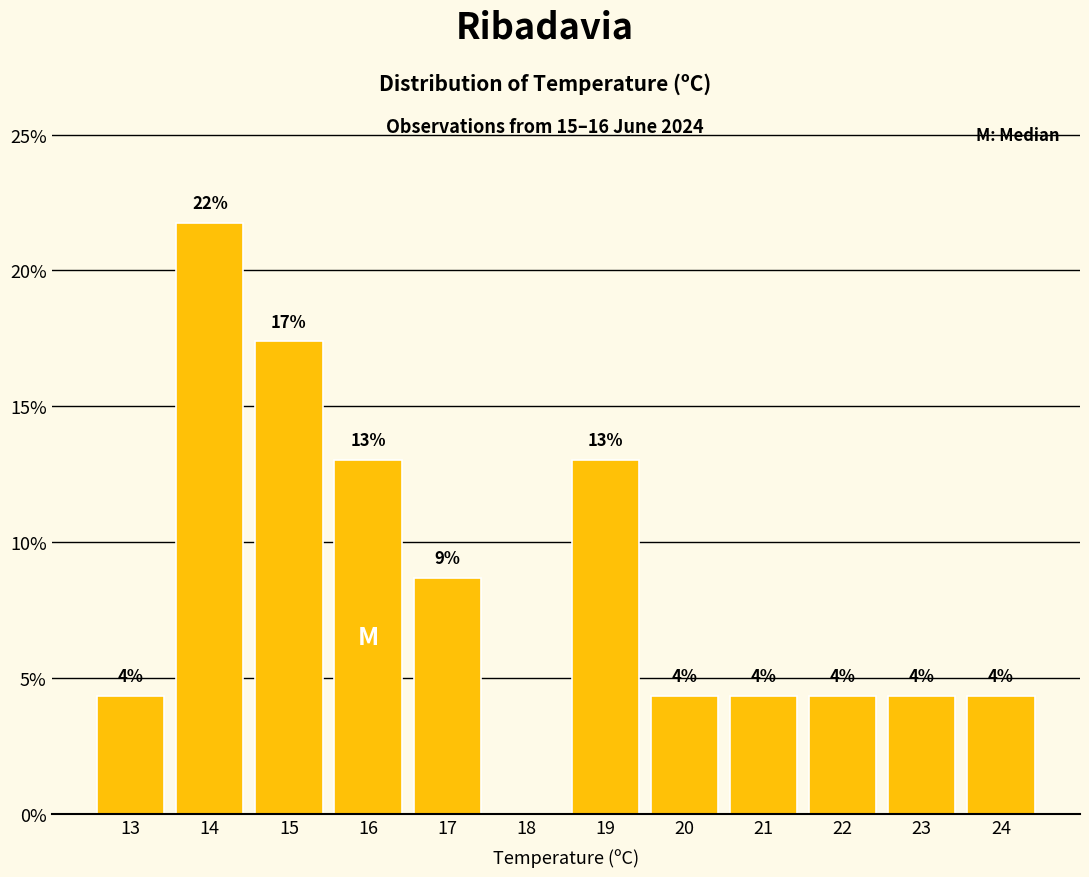

Are the bars horizontal?

No